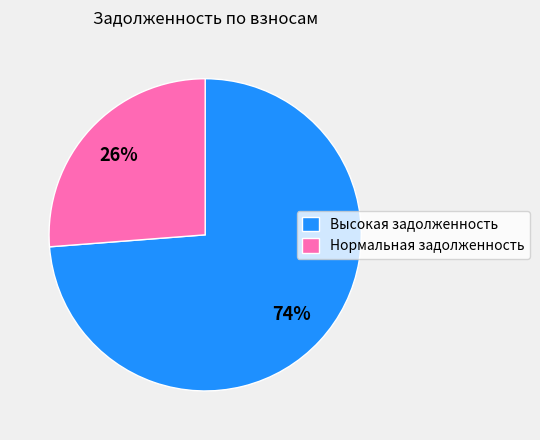

To the nearest percent, what is the average slice percentage?

50%